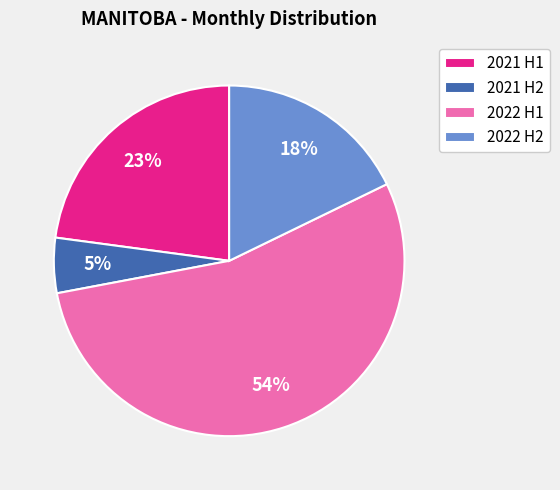

Count the number of slices in the pie.

4